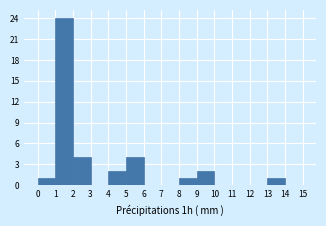

Reading right to left, list all the values displayed in this chart.

14=0	13=1	12=0	11=0	10=0	9=2	8=1	7=0	6=0	5=4	4=2	3=0	2=4	1=24	0=1